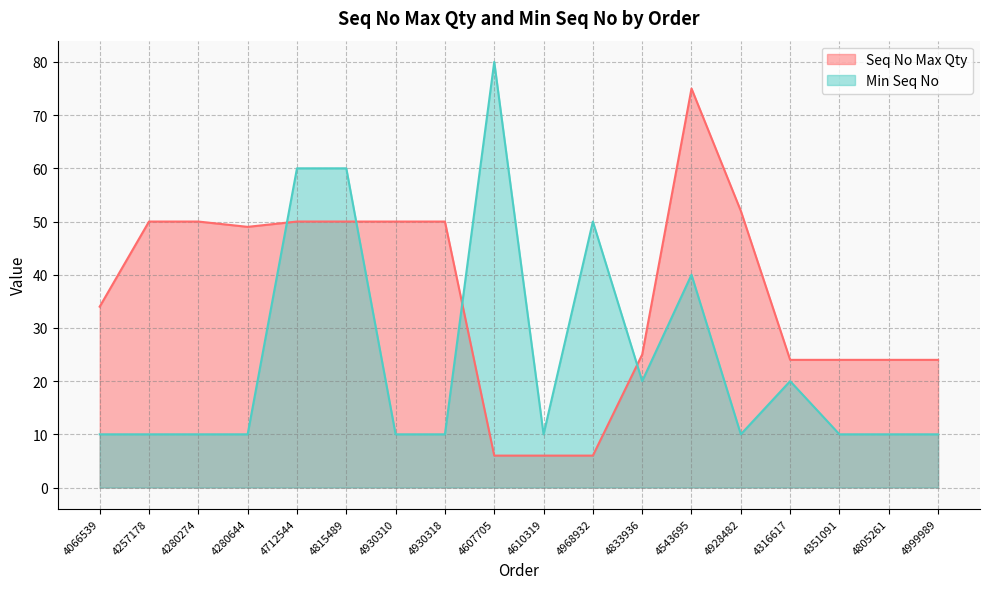

Reading left to right, extract all data points from this chart.

Seq No Max Qty: 34	50	50	49	50	50	50	50	6	6	6	25	75	52	24	24	24	24
Min Seq No: 10	10	10	10	60	60	10	10	80	10	50	20	40	10	20	10	10	10